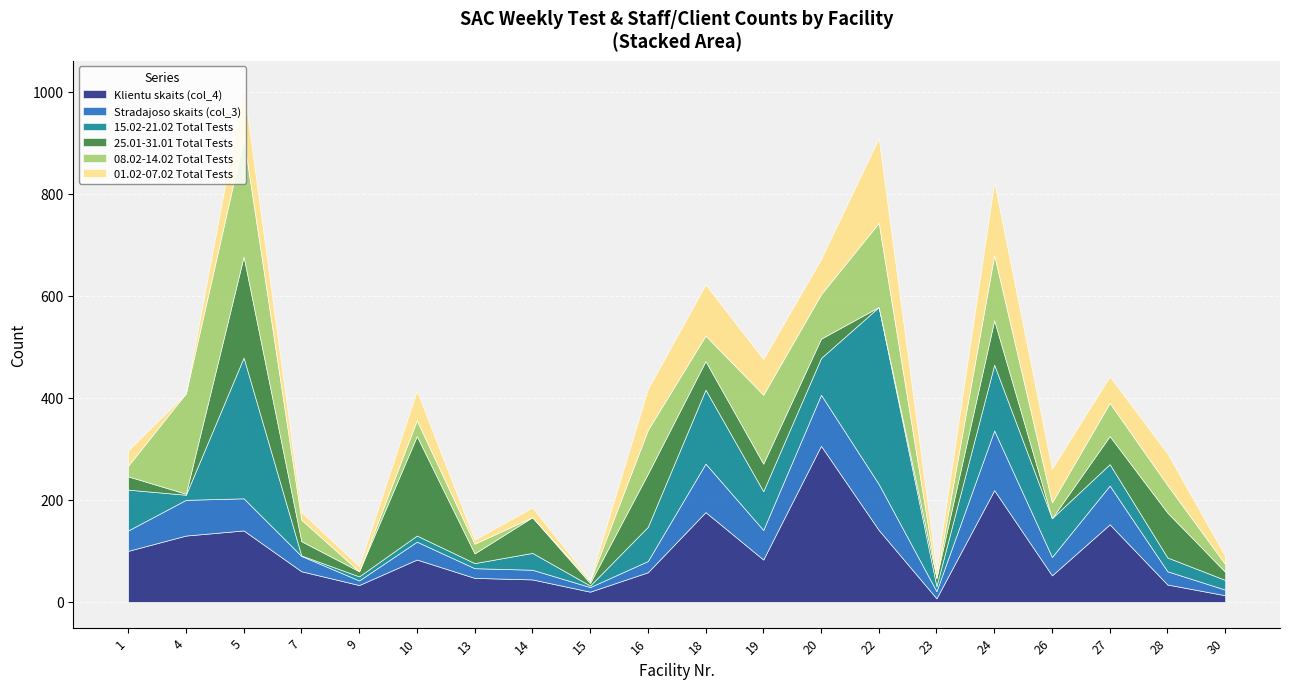

In Klientu skaits (col_4), how many points are higher than both neighbors (excluding endpoints)?

6